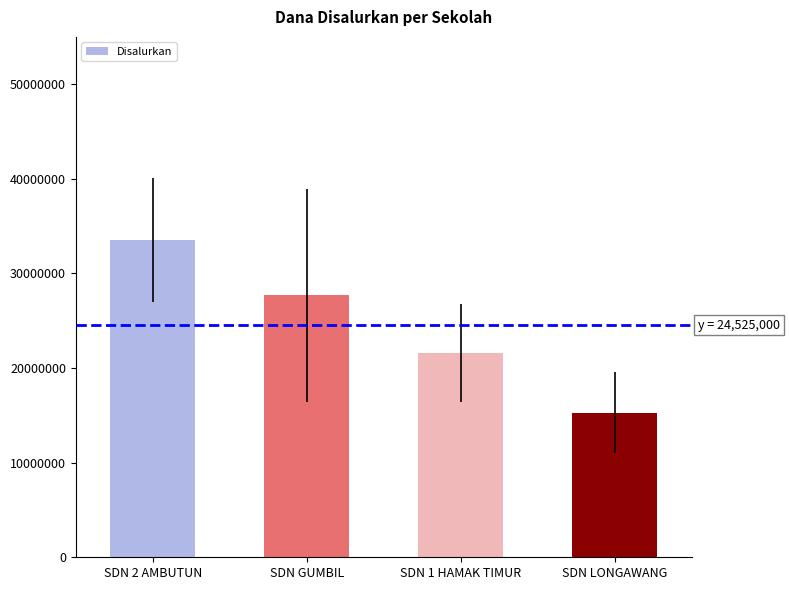

Which label corresponds to the smallest value in the chart?

SDN LONGAWANG